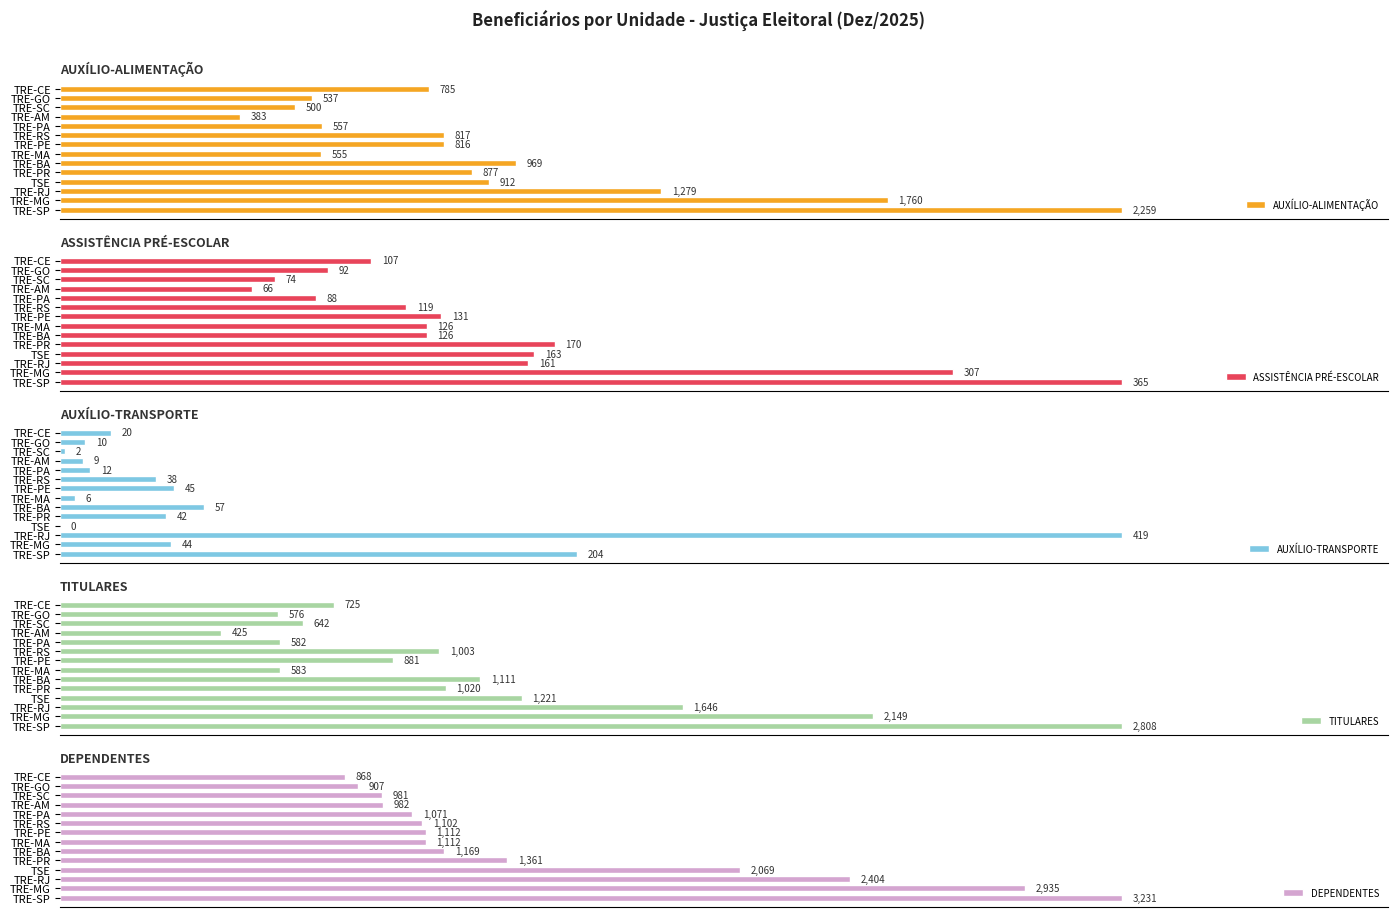

At which label is DEPENDENTES closest to 2049?

TSE